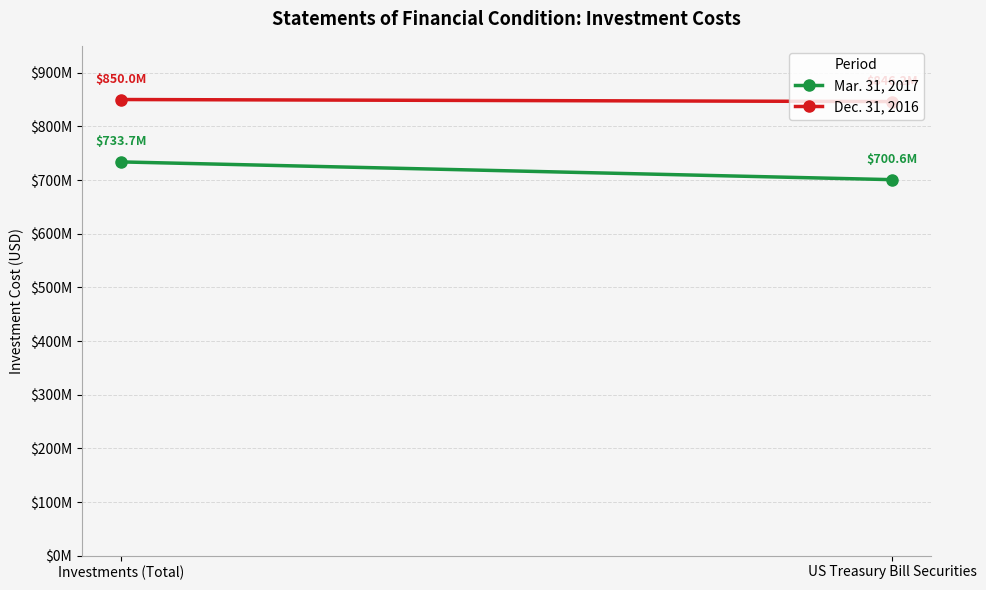

What is the minimum value shown in the chart?

700649162